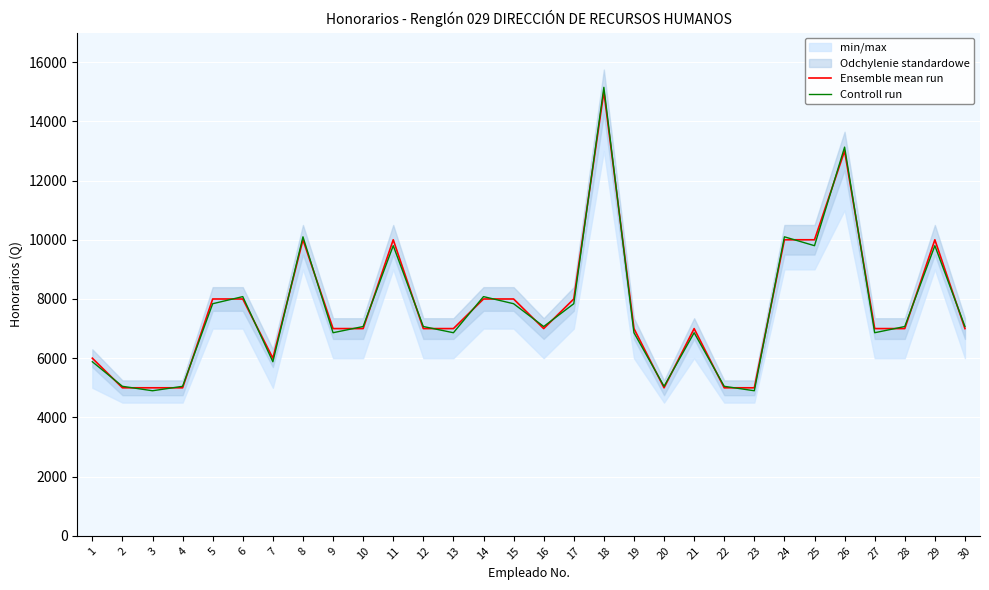

At 8, list the series in order from smallest to largest.

Ensemble mean run, Controll run